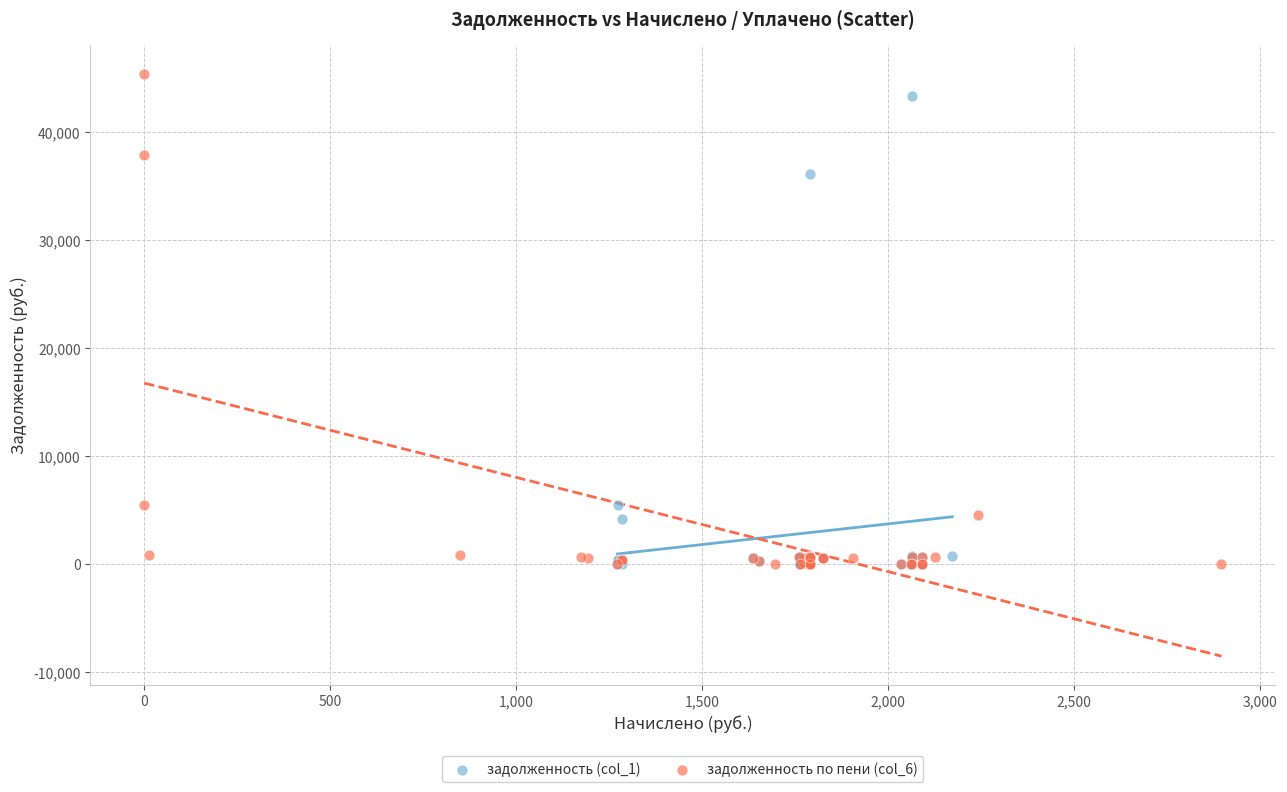

Which series has the widest spread of Y values?

задолженность по пени (col_6)